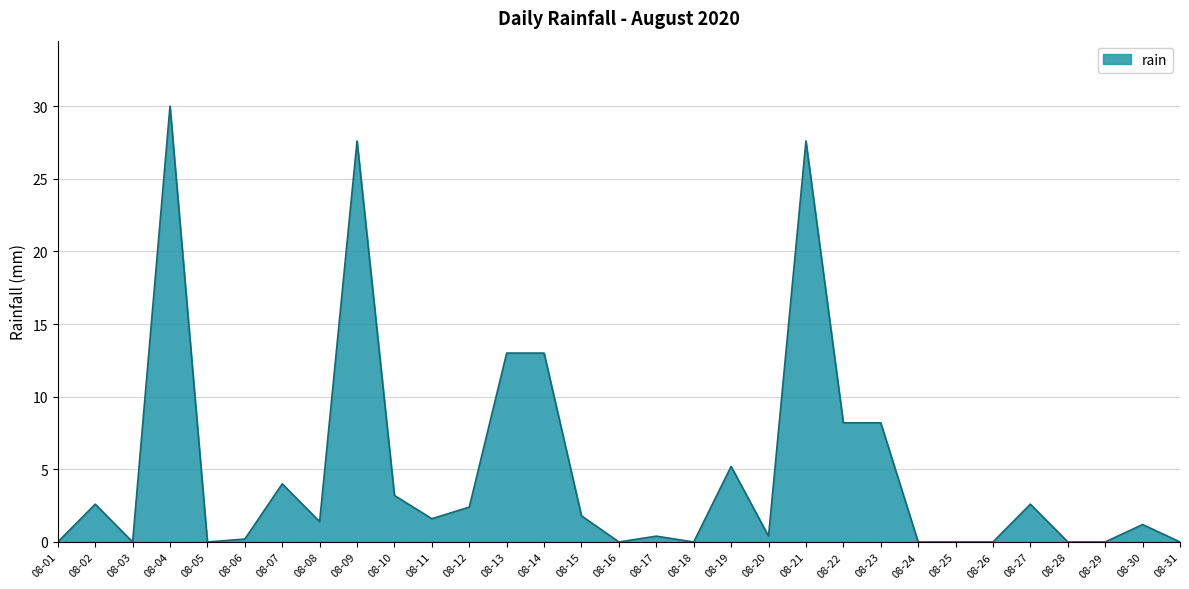

Approximately how many times larger is the value at 08-10 compared to 08-19?

0.6